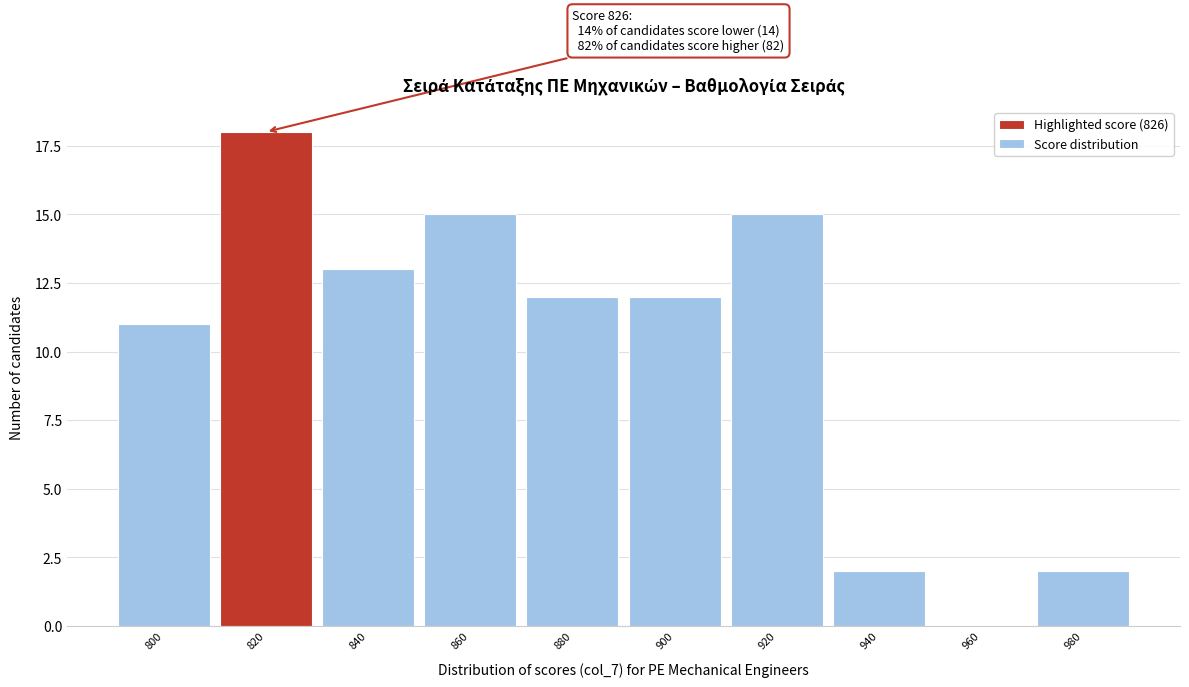

Reading right to left, what are all the values shown in this chart?

980=2	960=0	940=2	920=15	900=12	880=12	860=15	840=13	820=18	800=11